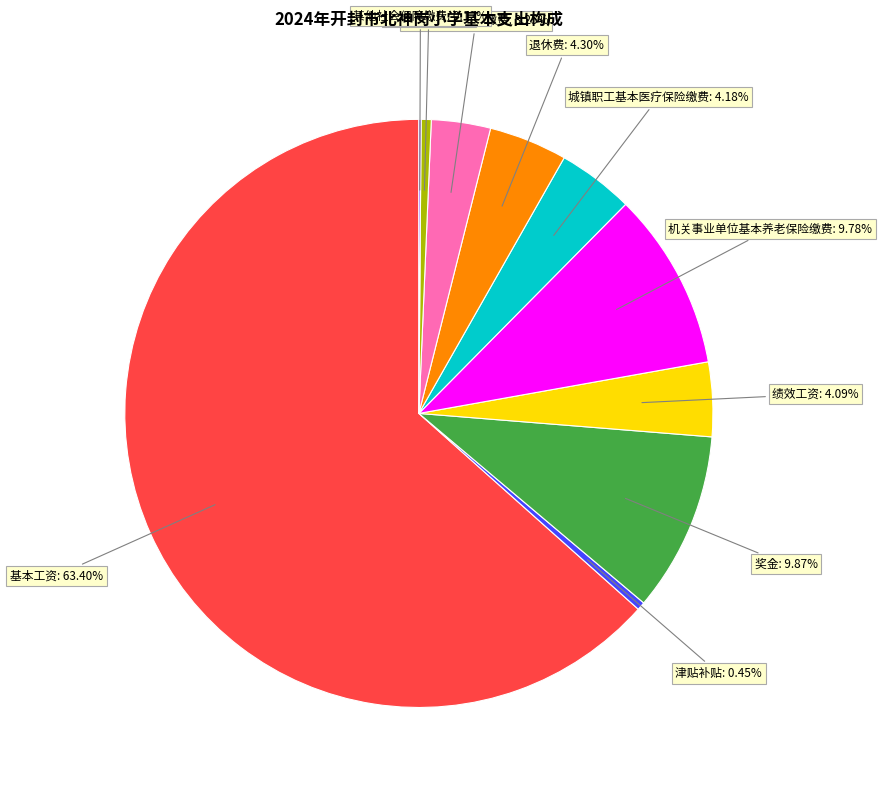

Does any single category account for the majority?

Yes